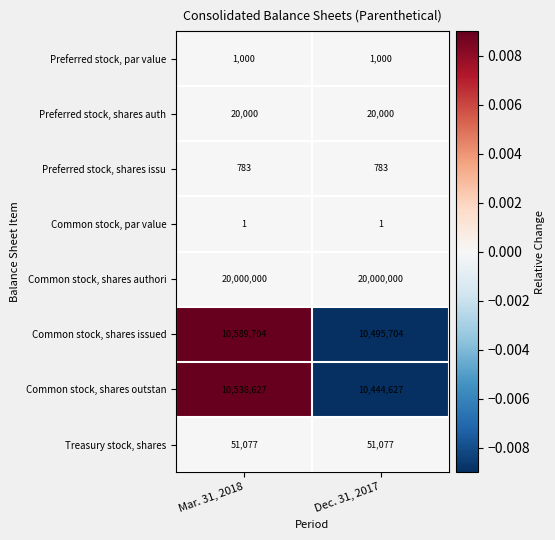

What is the difference between the highest and lowest values at Dec. 31, 2017?

19999999